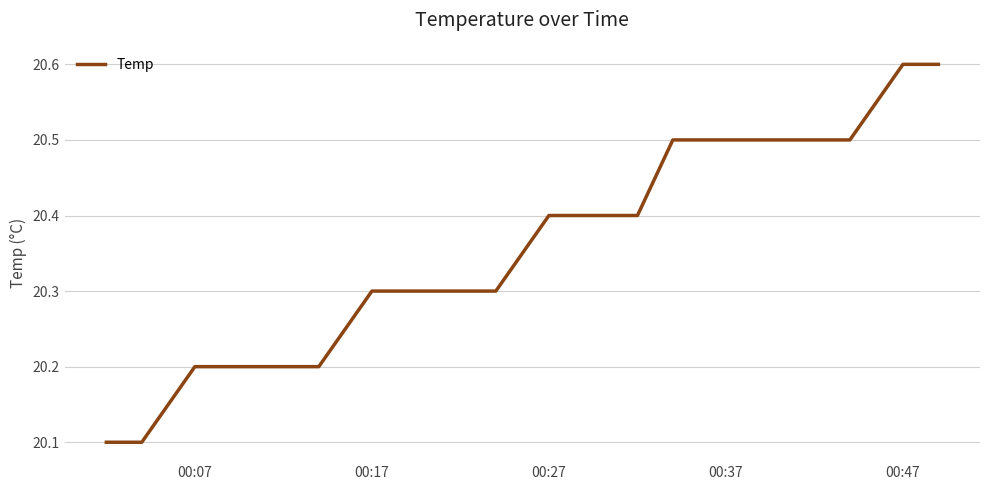

What is the greatest value displayed?

20.6